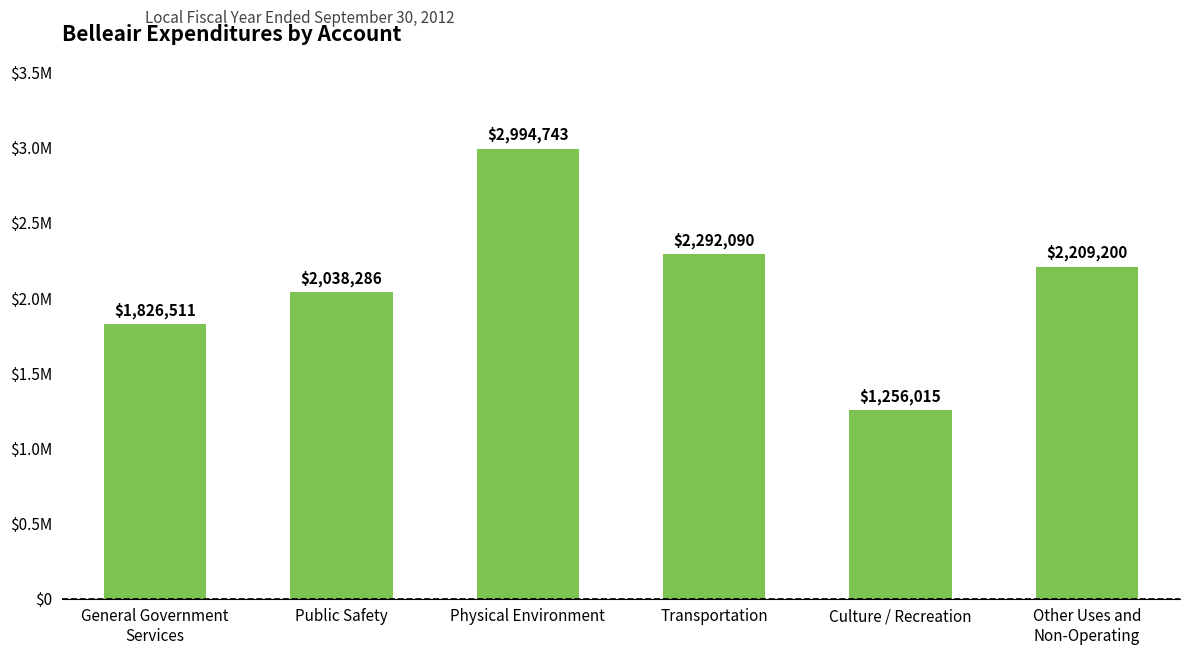

What is the average value?

2102808